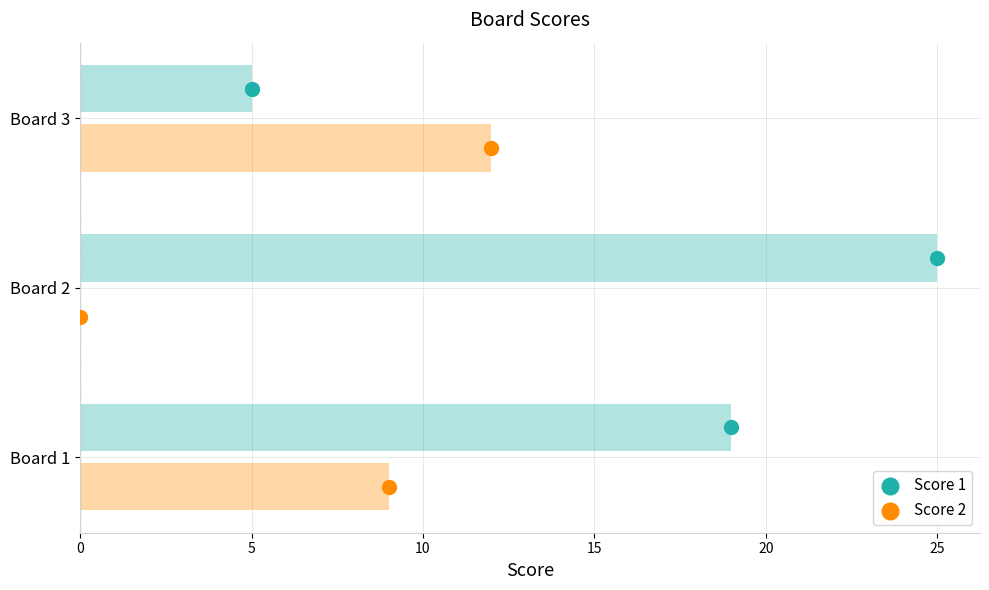

Which series has the largest total across all categories?

Score 1